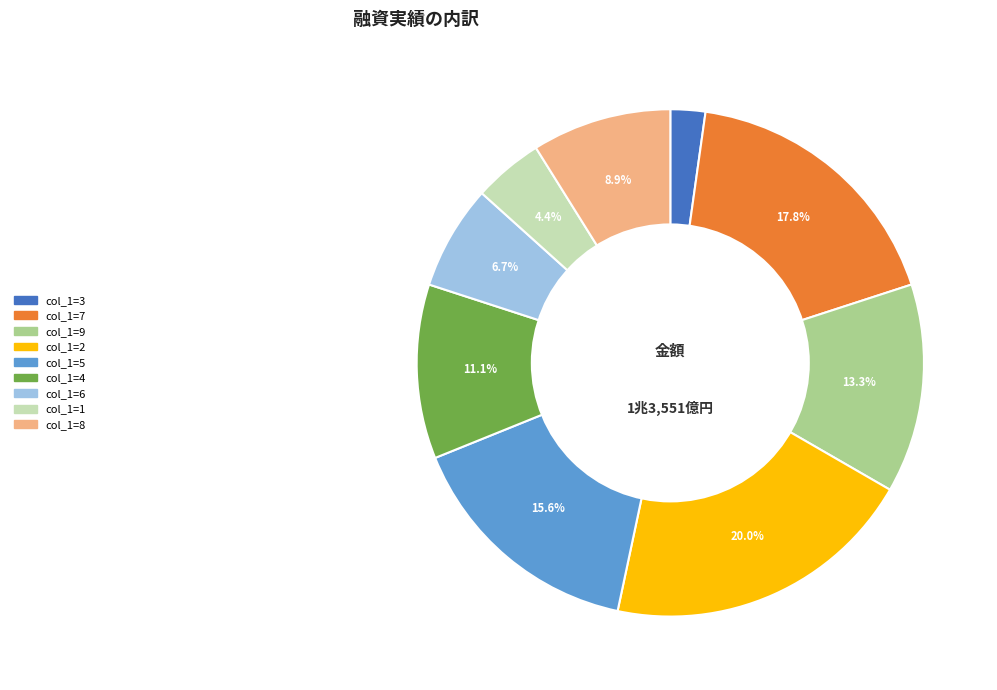

Is there any slice that represents more than half of the pie?

No